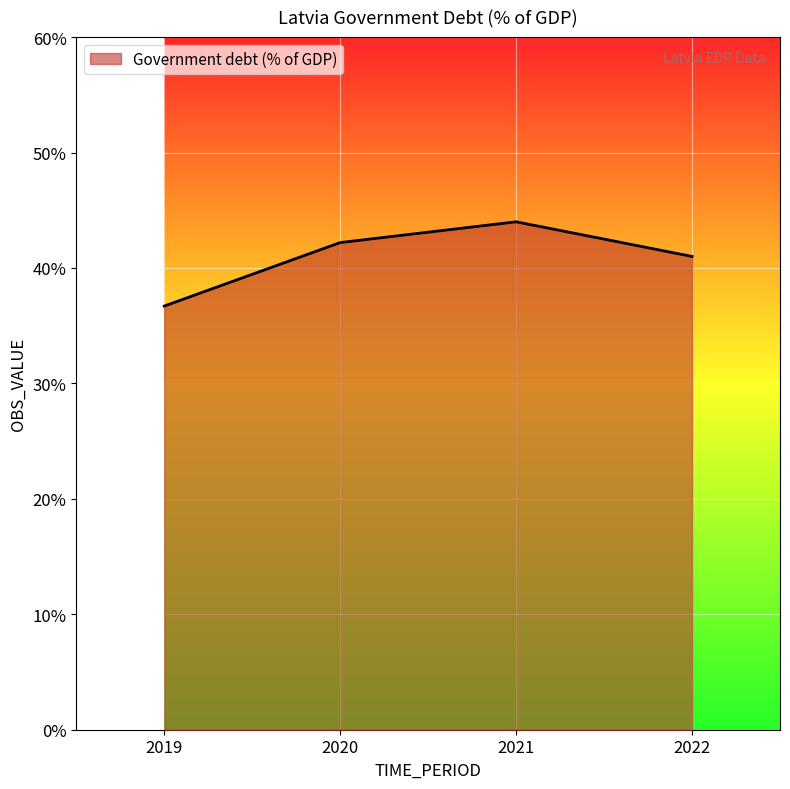

What is the difference between the values at 2022 and 2019?

4.3